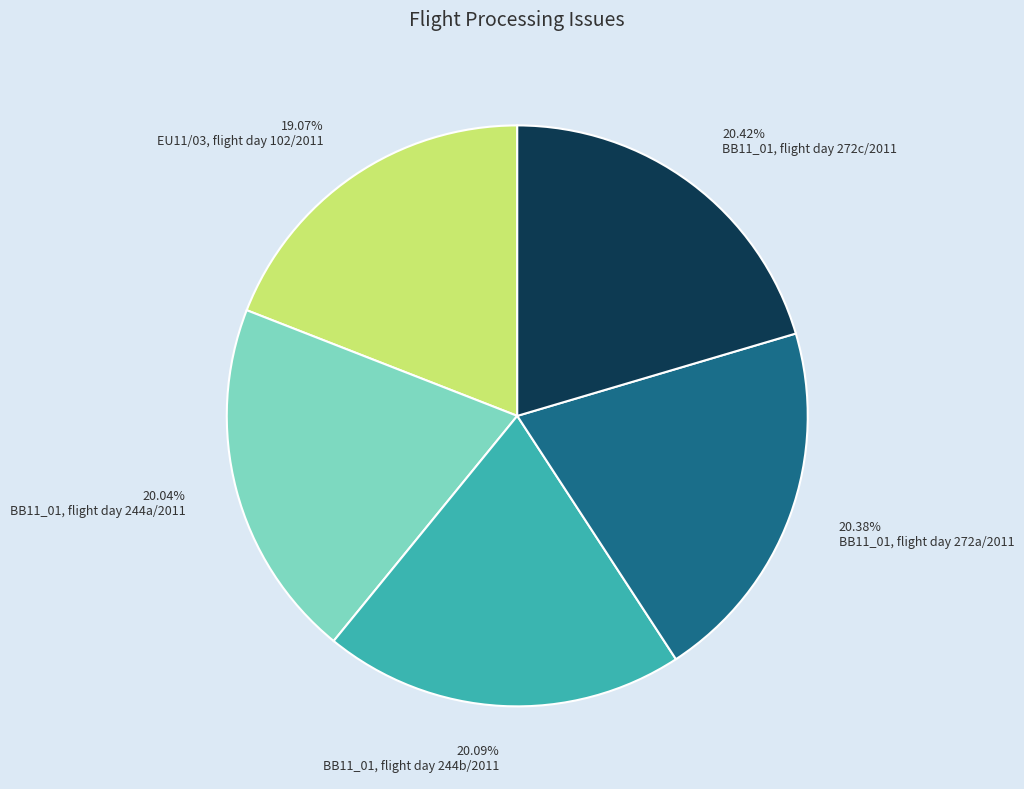

To the nearest percent, what is the combined percentage of EU11/03, flight day 102/2011 and BB11_01, flight day 244b/2011?

39%